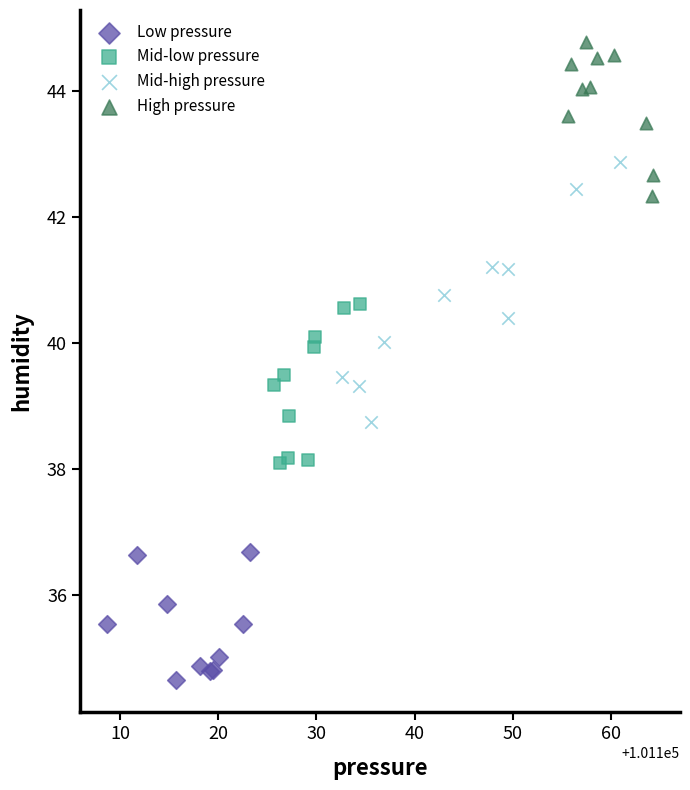

What are all the series names shown in the legend?

Low pressure, Mid-low pressure, Mid-high pressure, High pressure